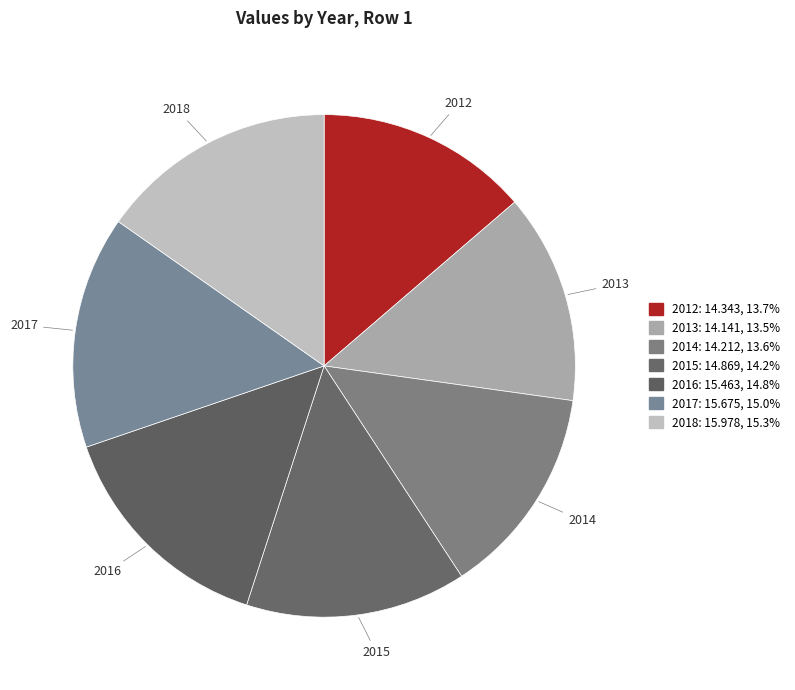

How many slices are in this pie chart?

7